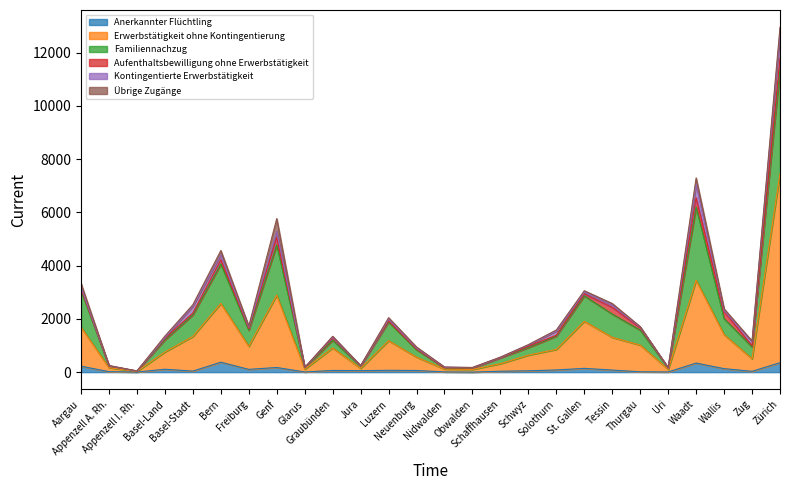

Is it true that Familiennachzug equals 1329 at Neuenburg?

False